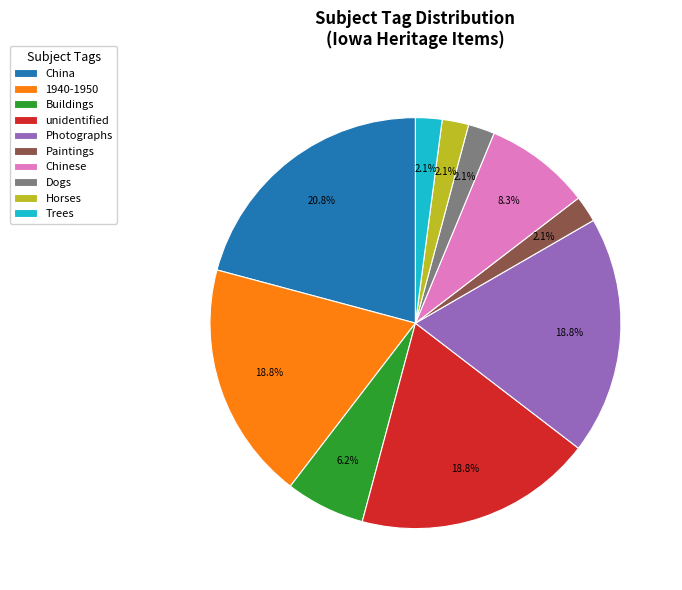

What percentage do Dogs and Chinese together represent?

10.4%